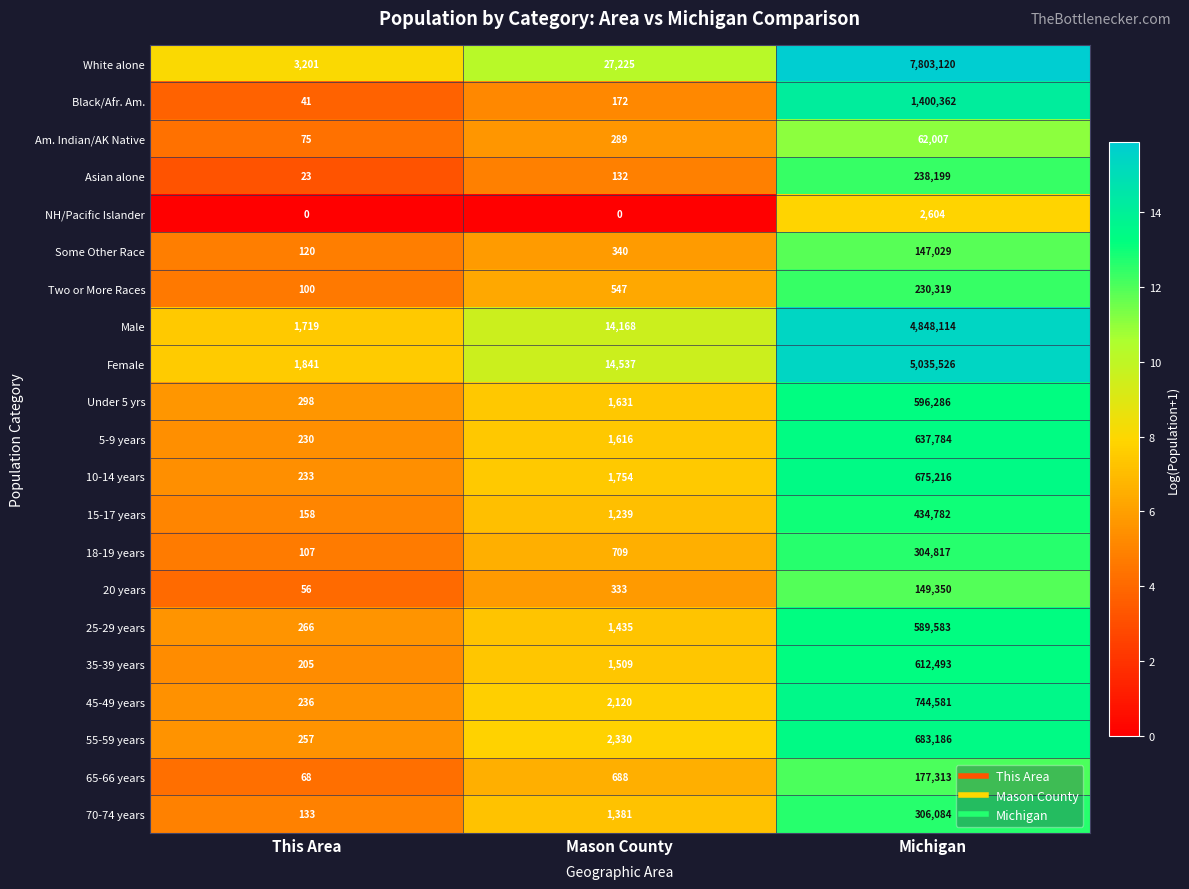

What is the maximum value shown in the chart?

7803120